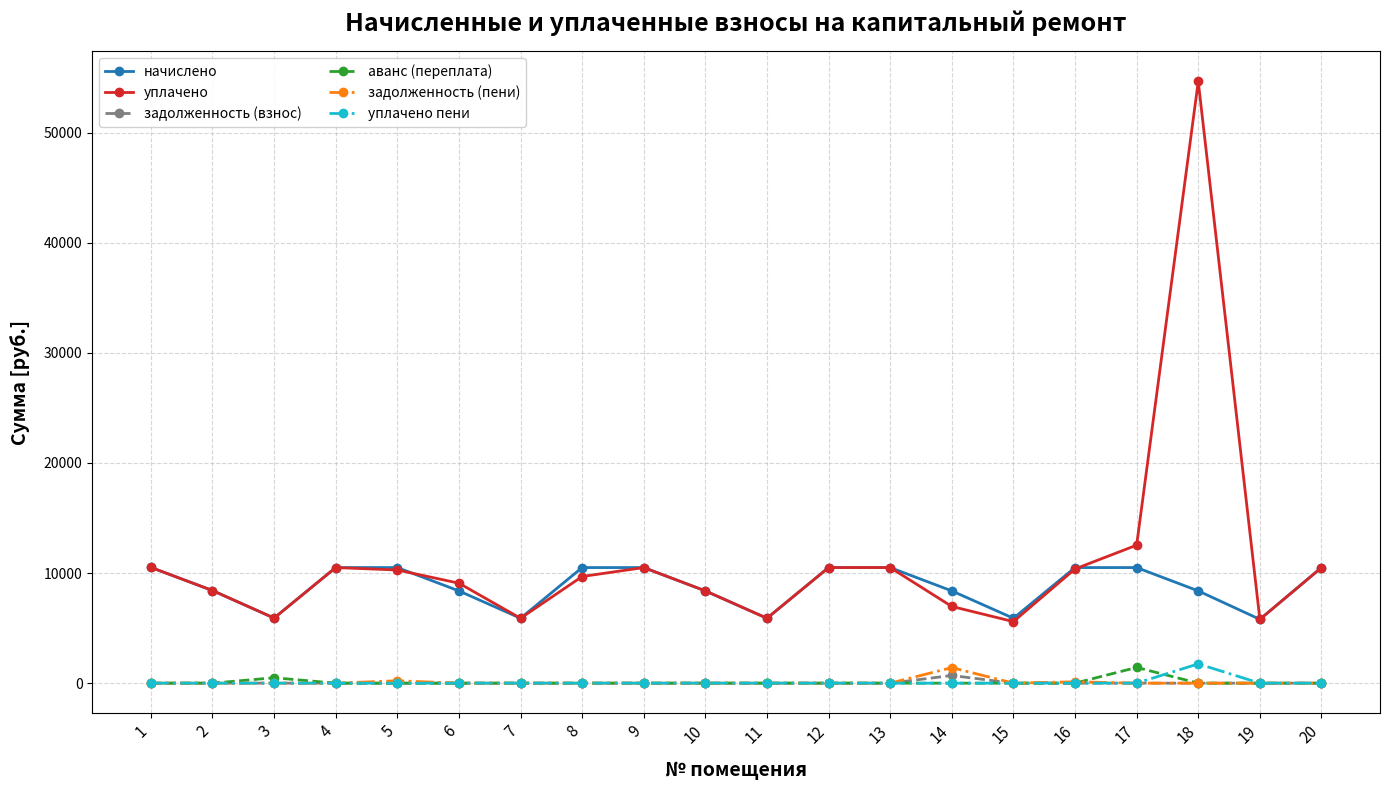

At how many categories does at least one series exceed 2694?

20